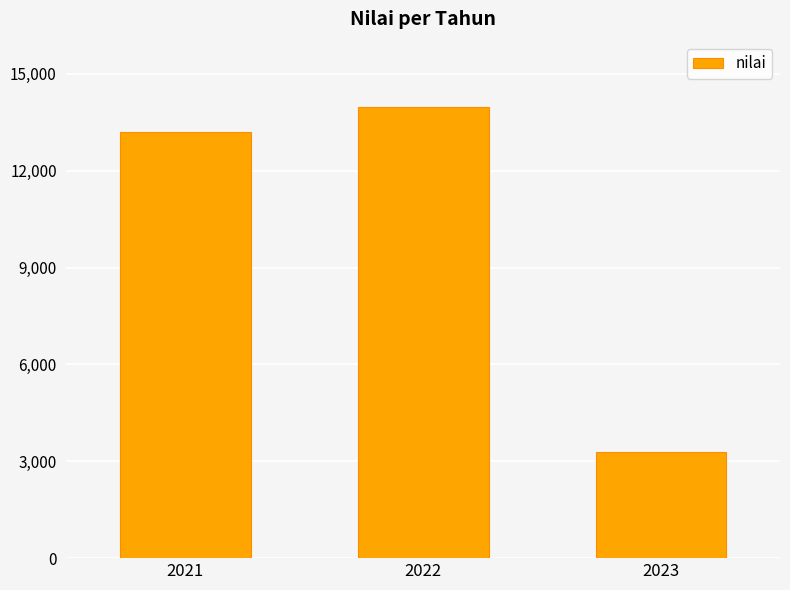

Approximately how many times larger is the value at 2022 compared to 2023?

4.3